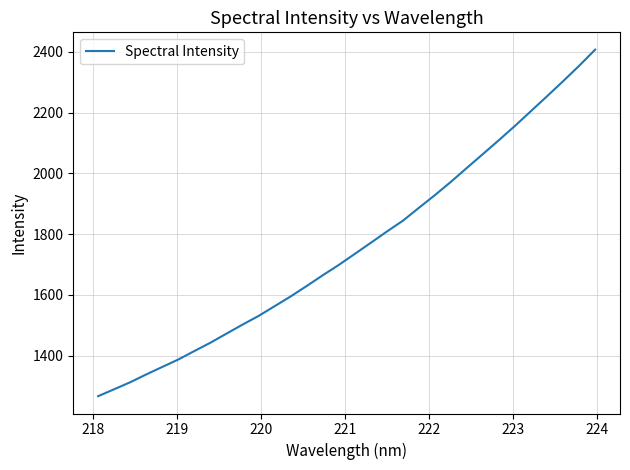

What is the difference between the maximum and minimum values?

1140.5